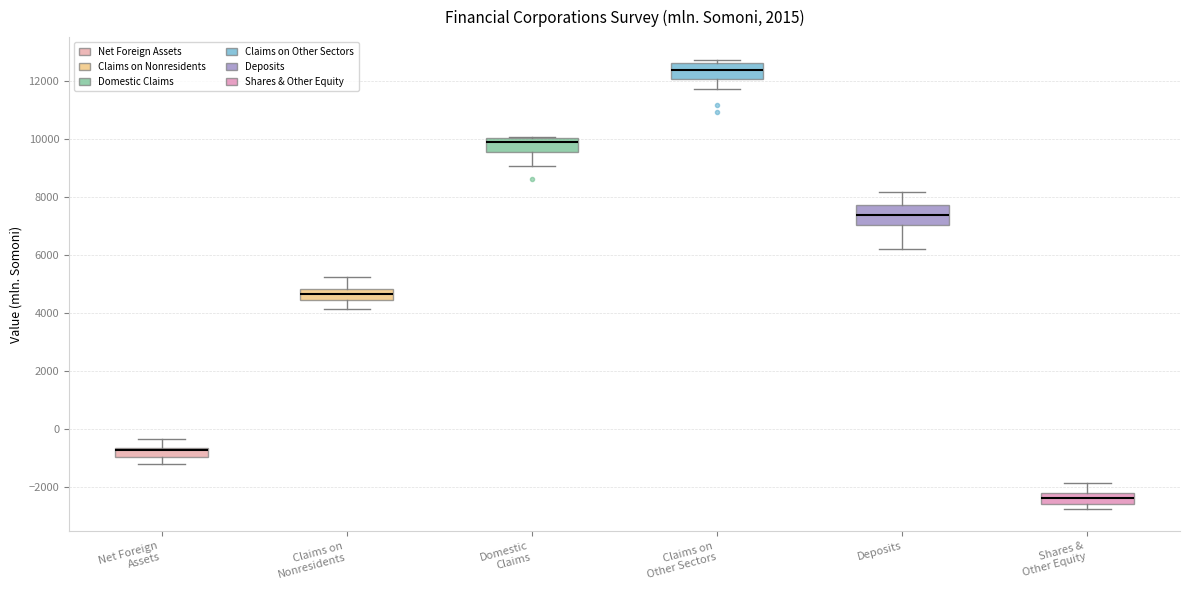

Reading left to right, read every box against the y-axis: the position of its median line, the range the box covers, and the ends of its whiskers. The values are not printed on the chart, so give them approximately, as read against the axis.

Net Foreign Assets: median -800 (drawn on the box's upper edge), box -1000 to -600, whiskers -1200 to -400
Claims on Nonresidents: median 4600, box 4400 to 4800, whiskers 4200 to 5200
Domestic Claims: median 10000 (just below the box's upper edge), box 9600 to 10000, whiskers 9000 to 10000
Claims on Other Sectors: median 12400, box 12000 to 12600, whiskers 11800 to 12800
Deposits: median 7400, box 7000 to 7800, whiskers 6200 to 8200
Shares & Other Equity: median -2400, box -2600 to -2200, whiskers -2800 to -1800